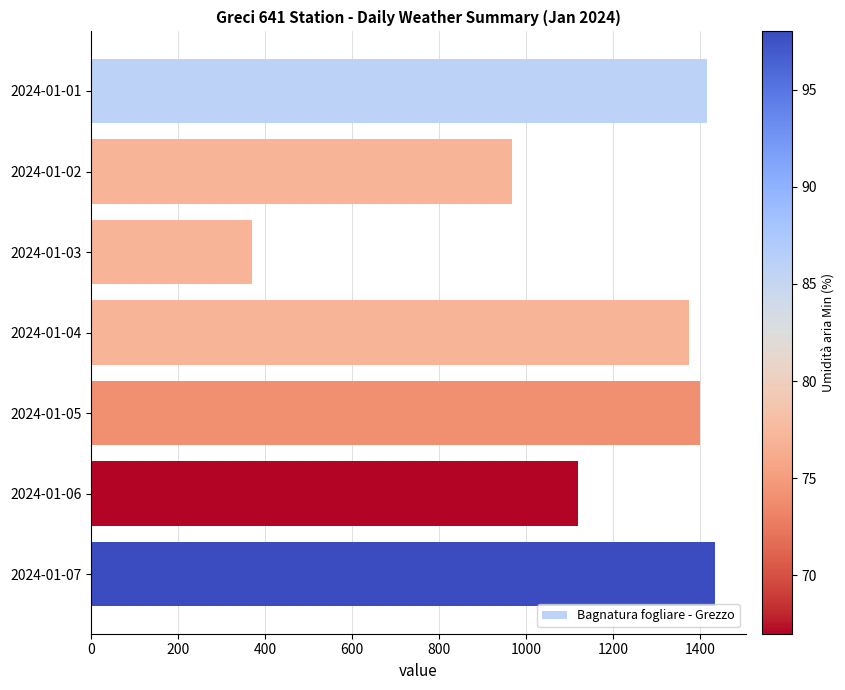

Which has a higher value, 2024-01-03 or 2024-01-05?

2024-01-05